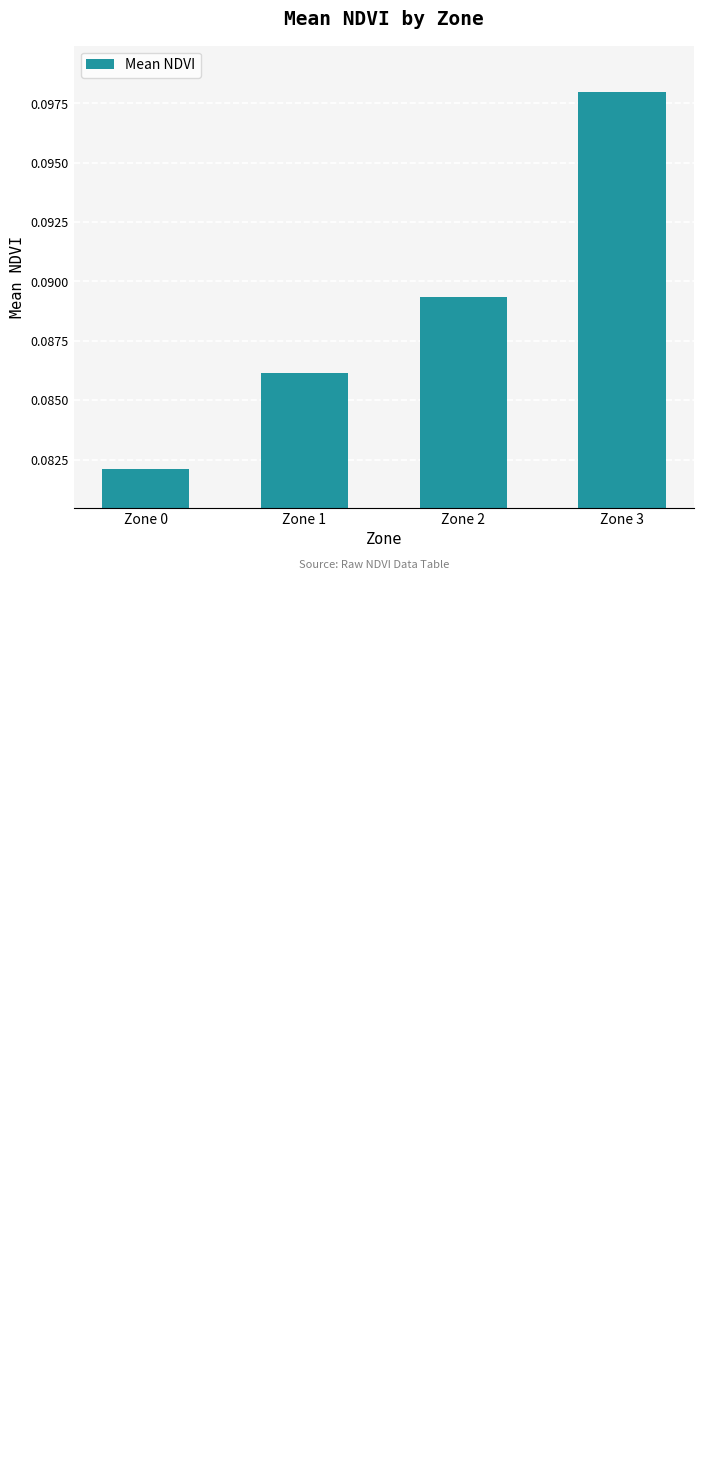

List the labels in order of value, smallest first.

Zone 0, Zone 1, Zone 2, Zone 3